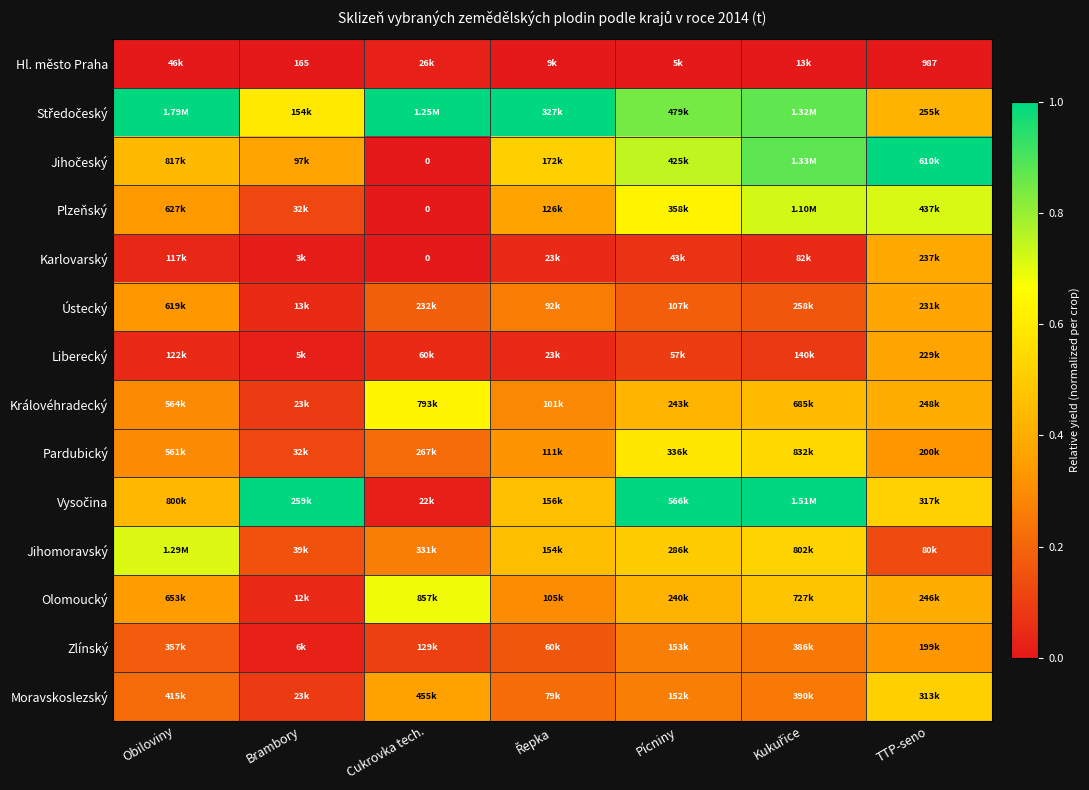

List the series in order of their peak value, lowest first.

Hl. město Praha, Zlínský, Liberecký, Ústecký, Karlovarský, Moravskoslezský, Pardubický, Královéhradecký, Olomoucký, Jihomoravský, Plzeňský, Středočeský, Jihočeský, Vysočina